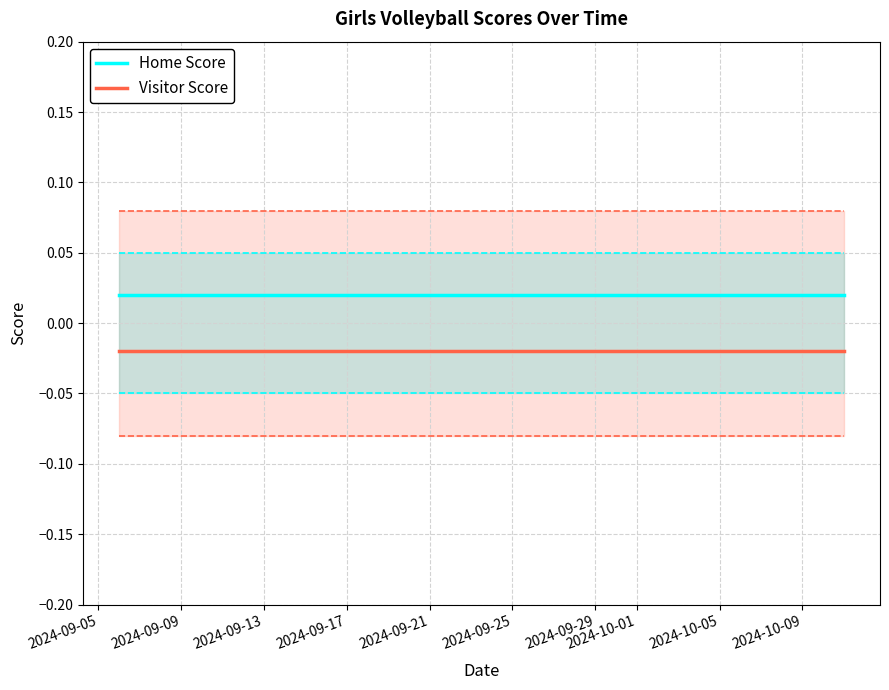

True or false: Home Score and Visitor Score cross at least once.

False